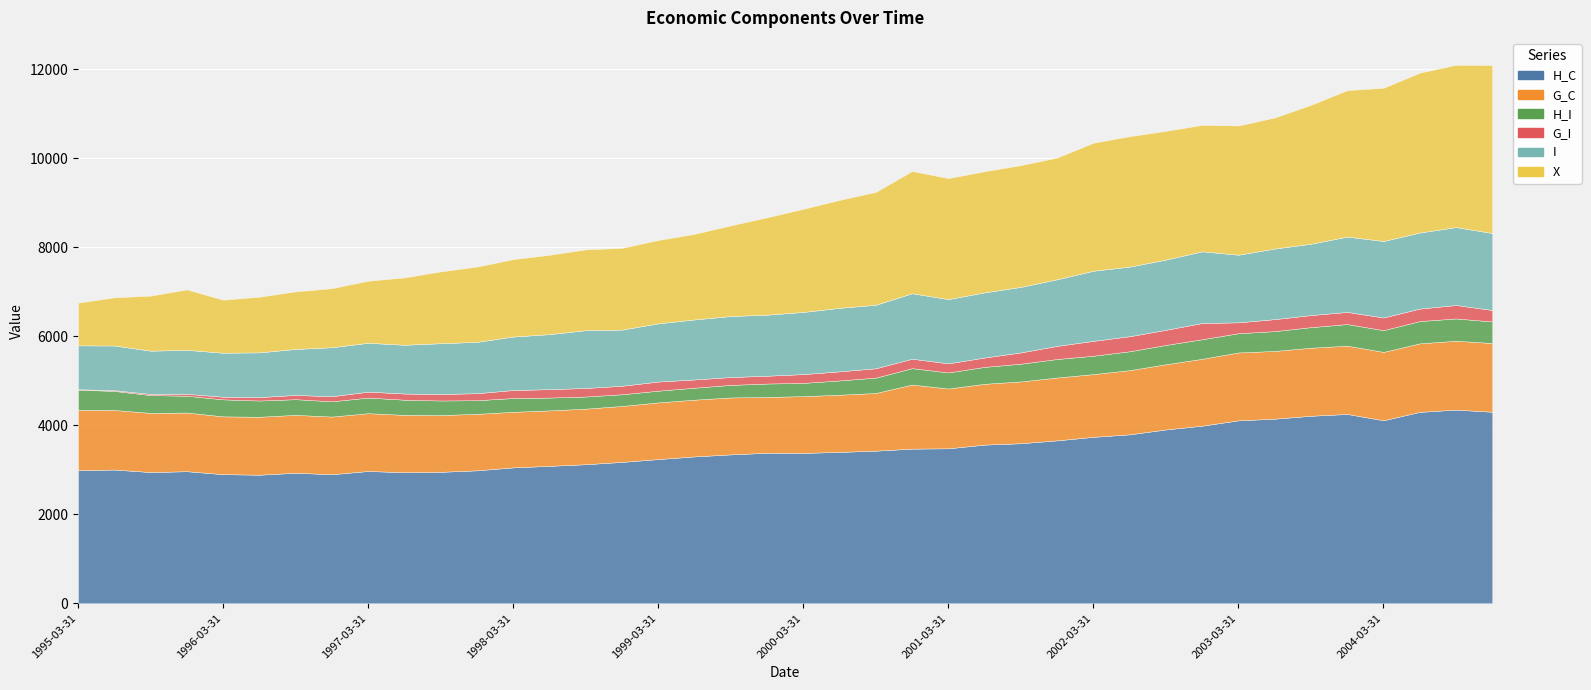

What is the value of the H_C point at the 6th from the left?

2889.7